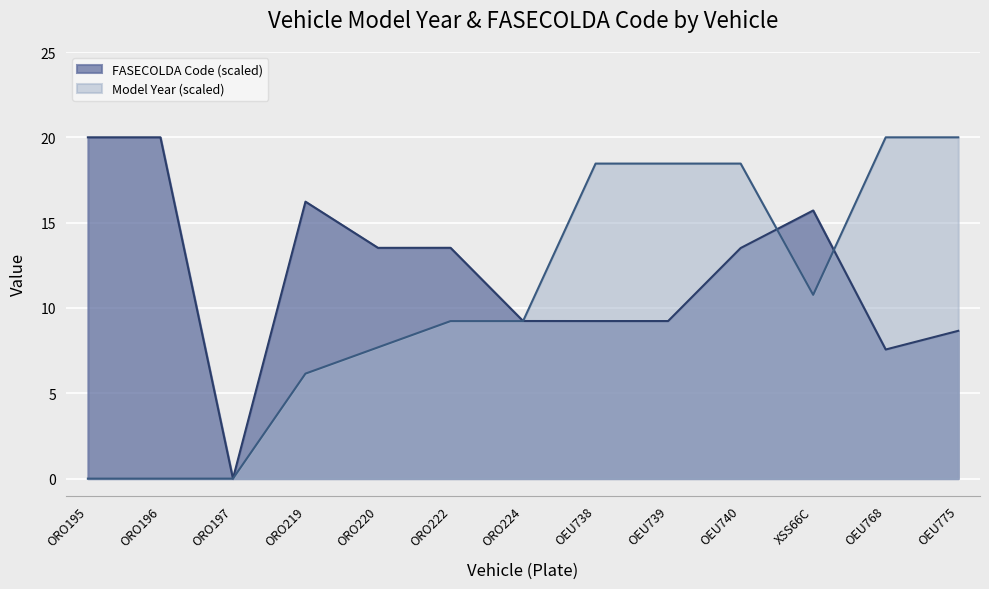

Reading left to right, what are all the values shown in this chart?

Vehicle Model Year: ORO195=0.0	ORO196=0.0	ORO197=0.0	ORO219=6.2	ORO220=7.7	ORO222=9.2	ORO224=9.2	OEU738=18.5	OEU739=18.5	OEU740=18.5	XSS66C=10.8	OEU768=20.0	OEU775=20.0
FASECOLDA Code (scaled): ORO195=20.0	ORO196=20.0	ORO197=0.0	ORO219=16.2	ORO220=13.5	ORO222=13.5	ORO224=9.2	OEU738=9.2	OEU739=9.2	OEU740=13.5	XSS66C=15.7	OEU768=7.6	OEU775=8.7